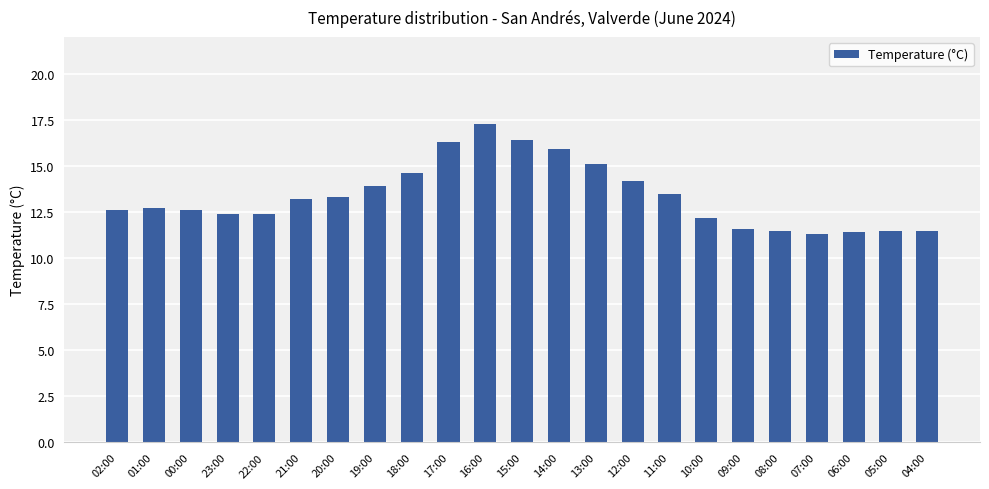

Reading left to right, extract all data points from this chart.

02:00=12.6	01:00=12.7	00:00=12.6	23:00=12.4	22:00=12.4	21:00=13.2	20:00=13.3	19:00=13.9	18:00=14.6	17:00=16.3	16:00=17.3	15:00=16.4	14:00=15.9	13:00=15.1	12:00=14.2	11:00=13.5	10:00=12.2	09:00=11.6	08:00=11.5	07:00=11.3	06:00=11.4	05:00=11.5	04:00=11.5